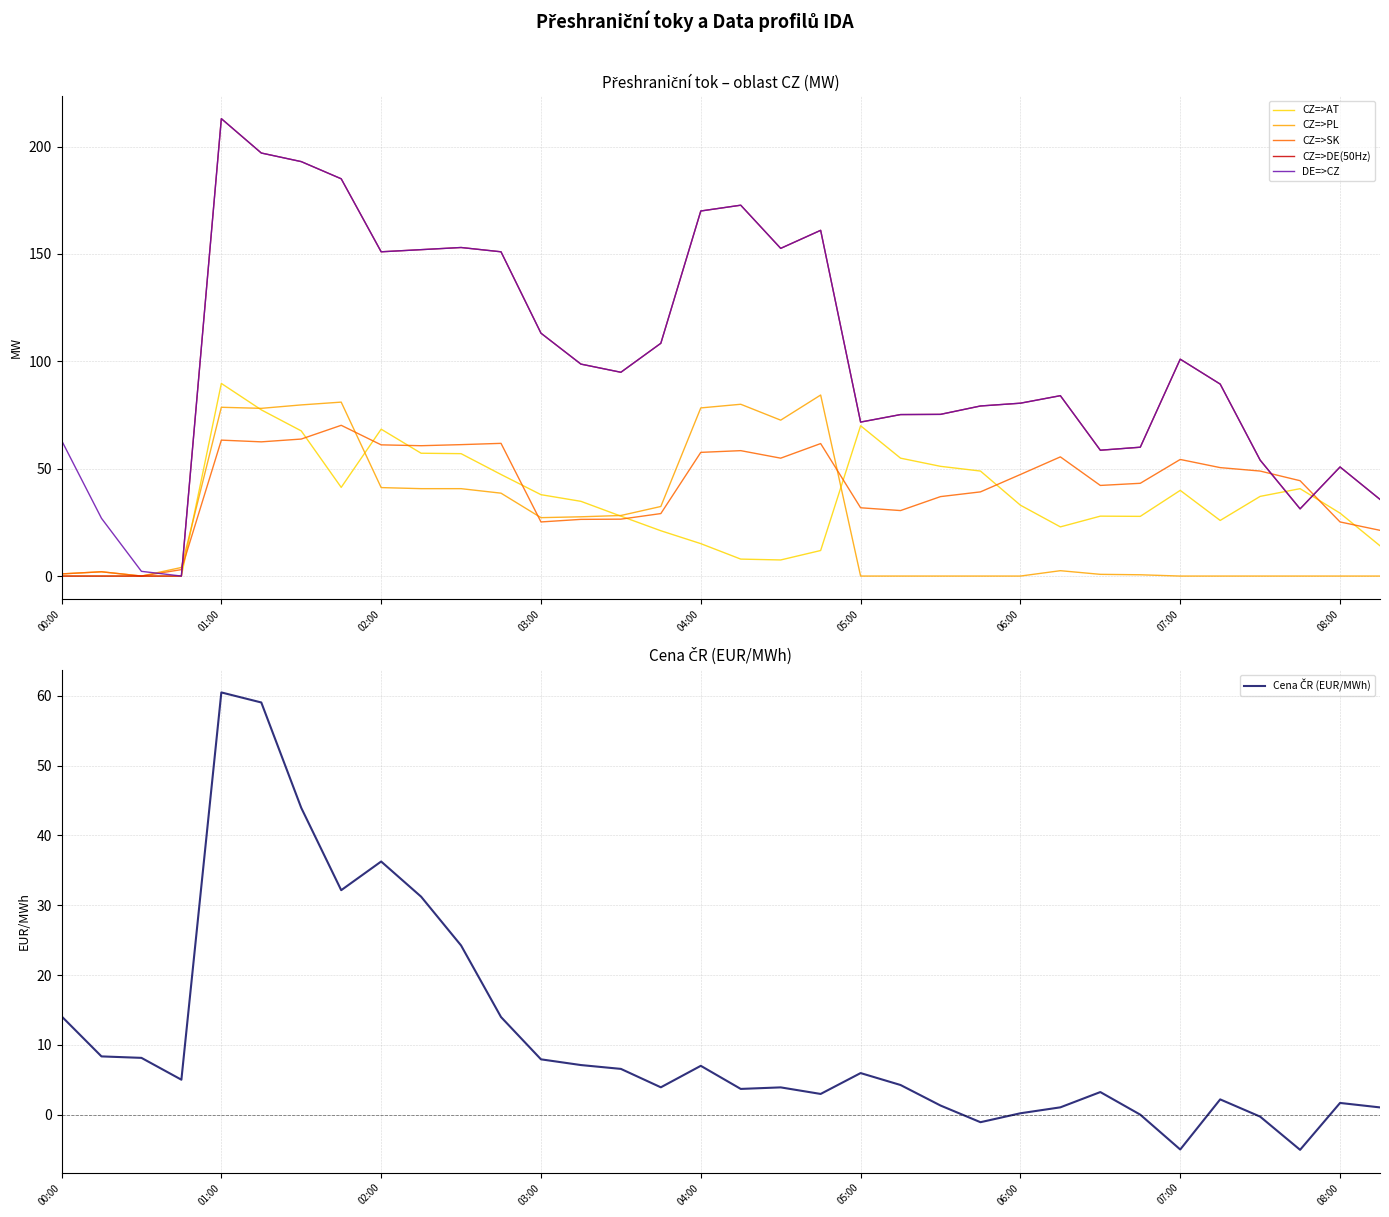

What are all the series names shown in the legend?

CZ=>AT, CZ=>PL, CZ=>SK, CZ=>DE(50Hz), DE=>CZ, Cena ČR (EUR/MWh)